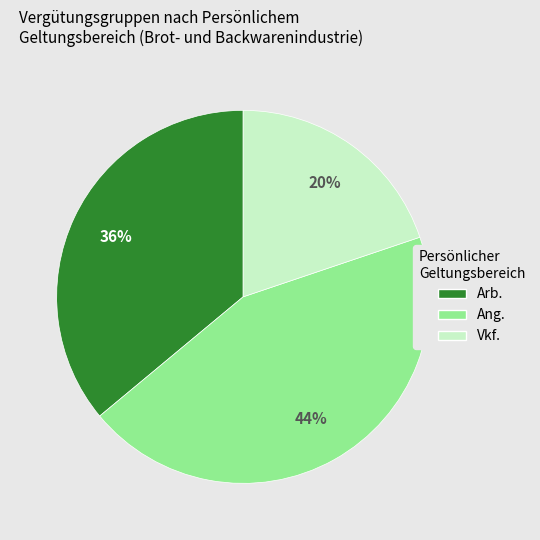

Do Arb. and Ang. together represent more than half of the pie?

Yes